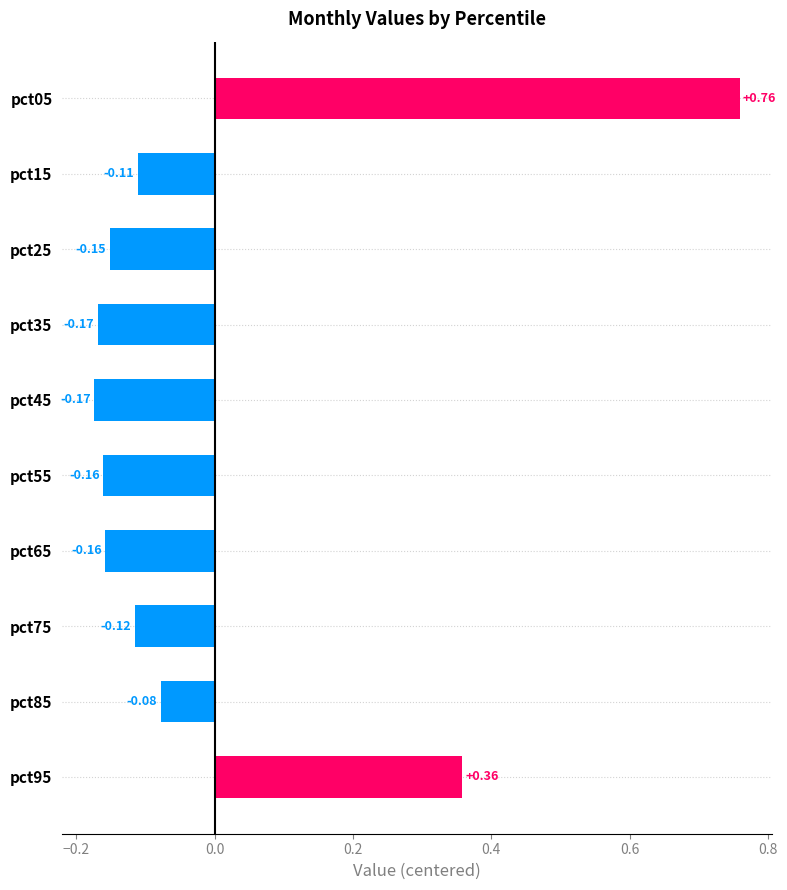

What is the difference between the values at pct95 and pct35?

0.5